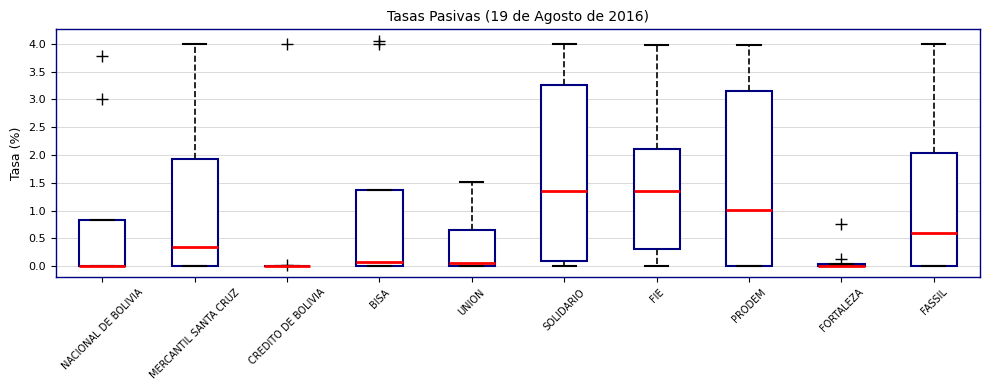

Where is the lower edge of the box for PRODEM on the y-axis? The values are not printed on the chart, so give them approximately, as read against the axis.

0.00